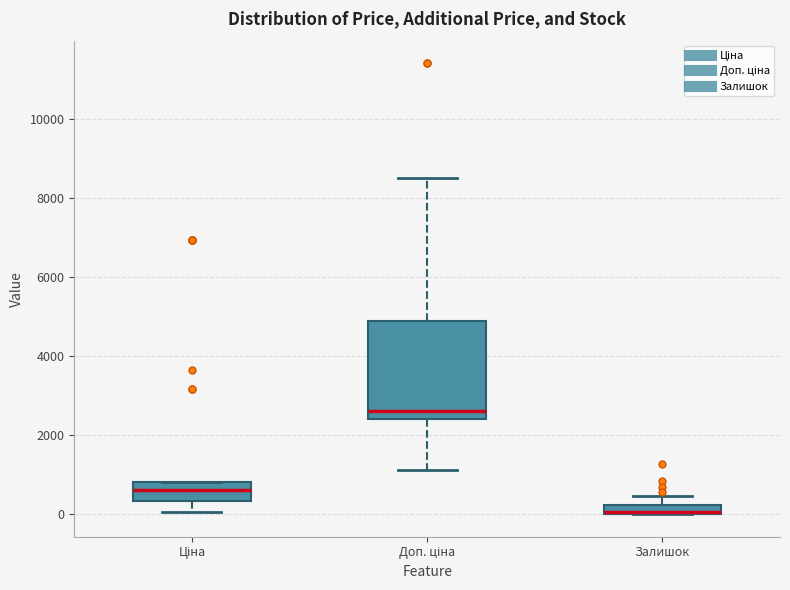

Where is the upper edge of the box for Залишок on the y-axis? The values are not printed on the chart, so give them approximately, as read against the axis.

200